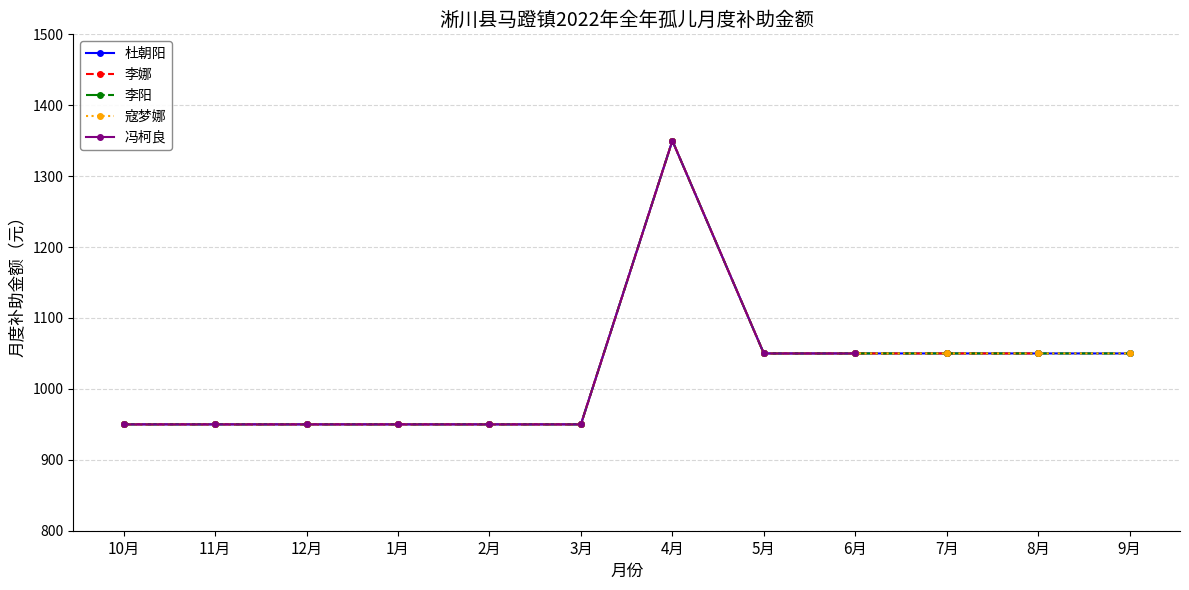

Which has a higher value, 6月 or 4月?

4月